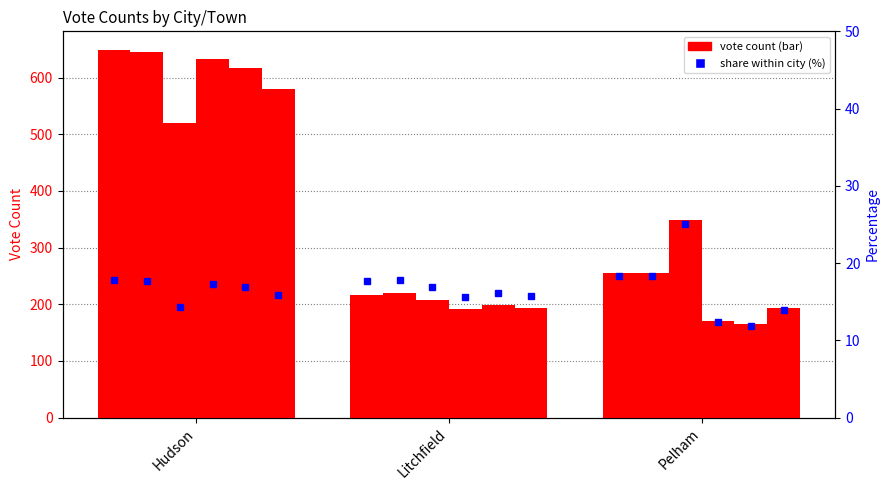

Which has a higher value, Litchfield or Pelham?

Pelham